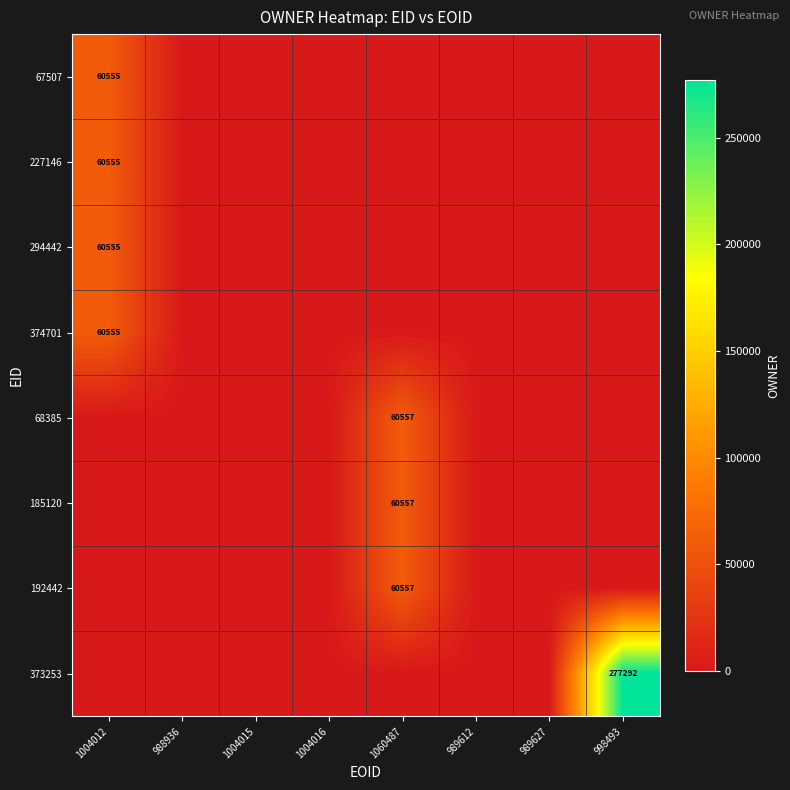

The value of 185120 at 1060487 is 60557. True or false?

True